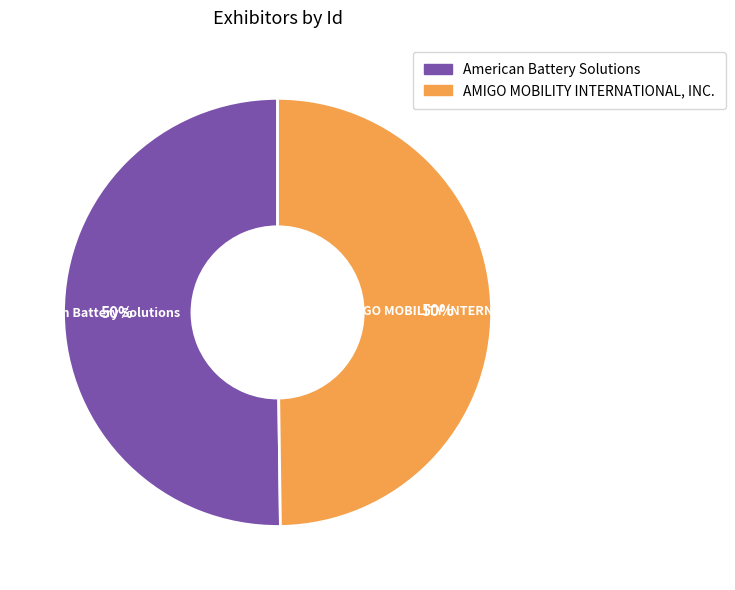

Is the sum of AMIGO MOBILITY INTERNATIONAL, INC. and American Battery Solutions greater than half?

Yes